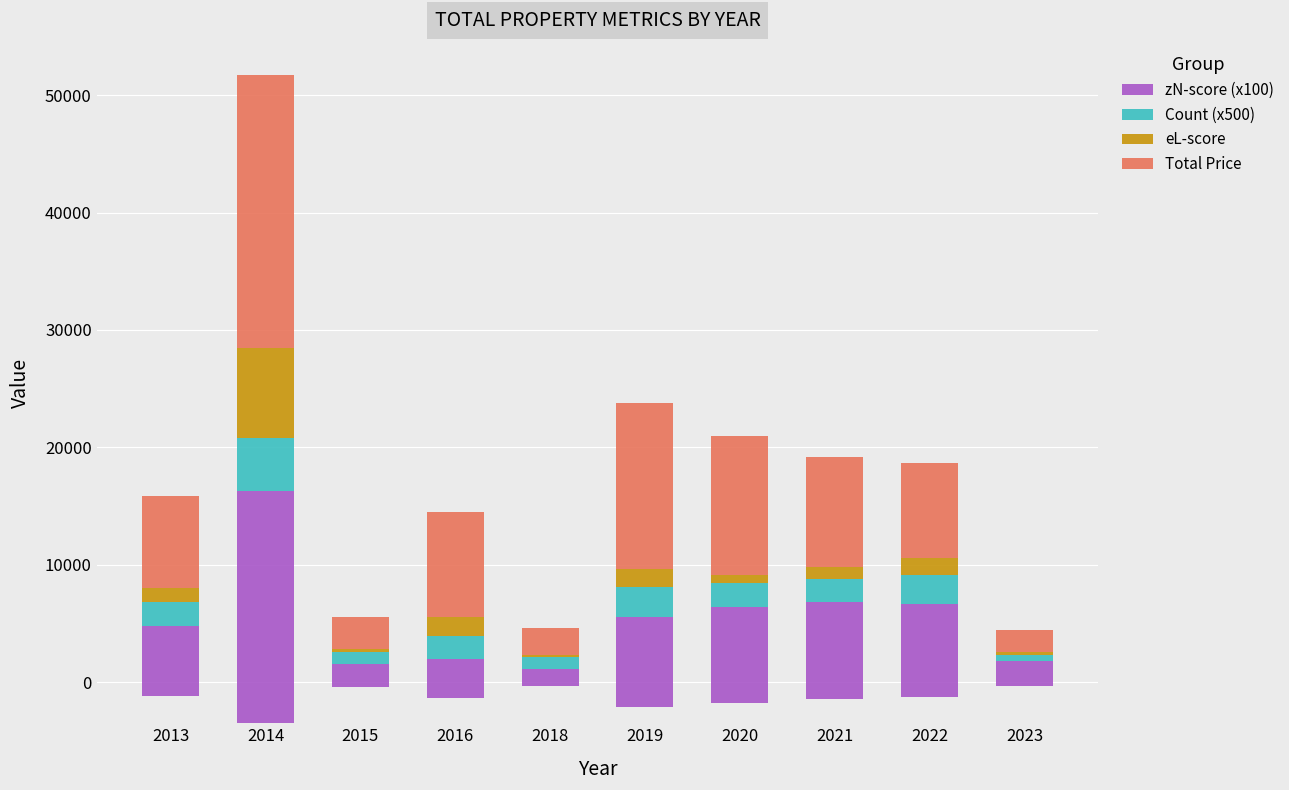

Count the Count (x500) values in the range 1000 to 2500.

8